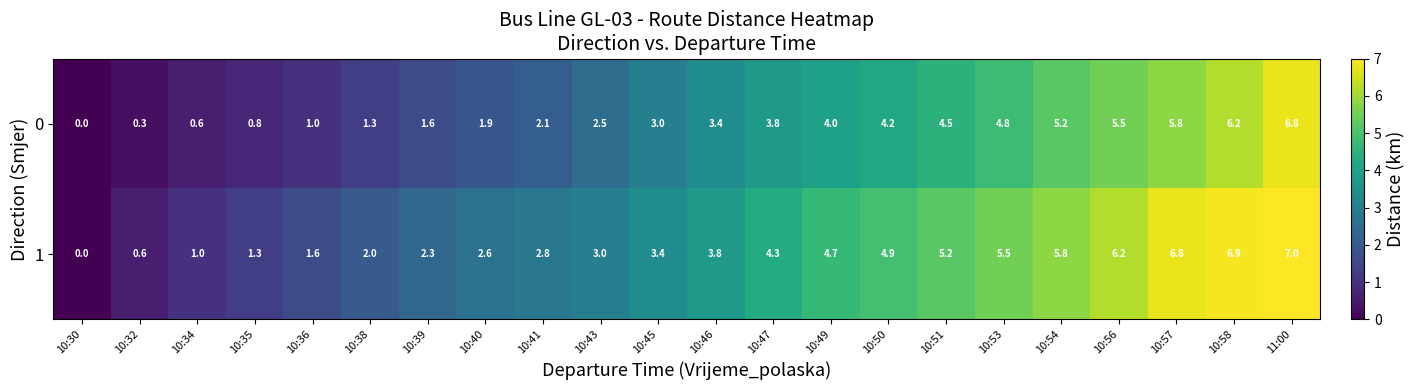

What is the spread (max minus min) of values at 10:39?

0.7